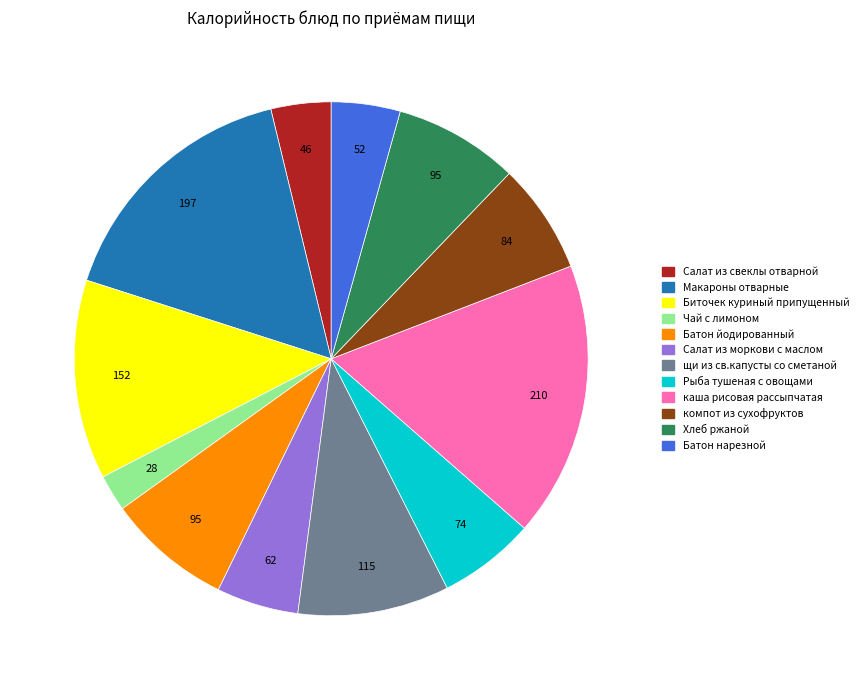

Is it true that Салат из моркови с маслом is 5% of the pie?

True